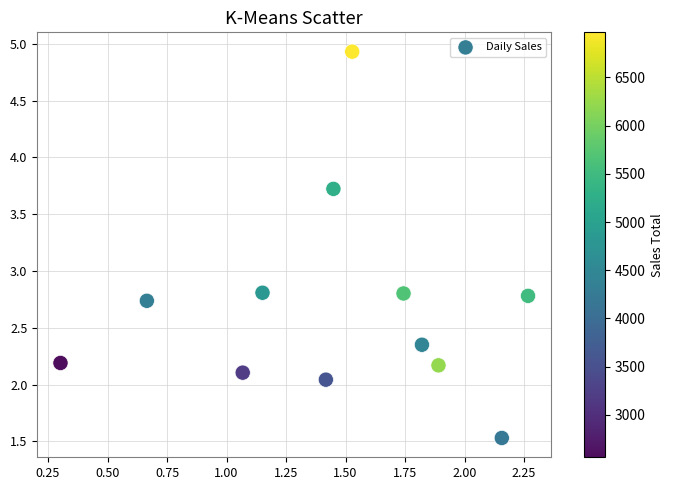

What is the average X value?

1.5